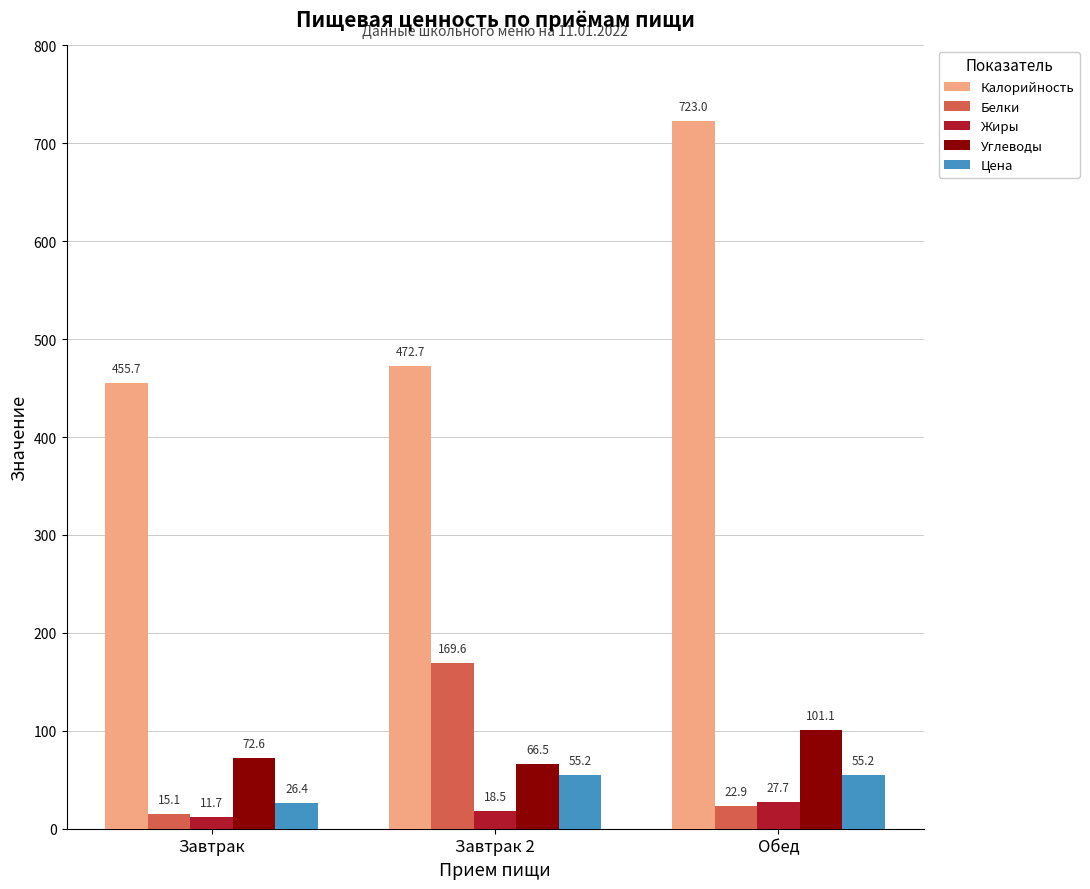

Where does the Цена series first go above 55?

Завтрак 2